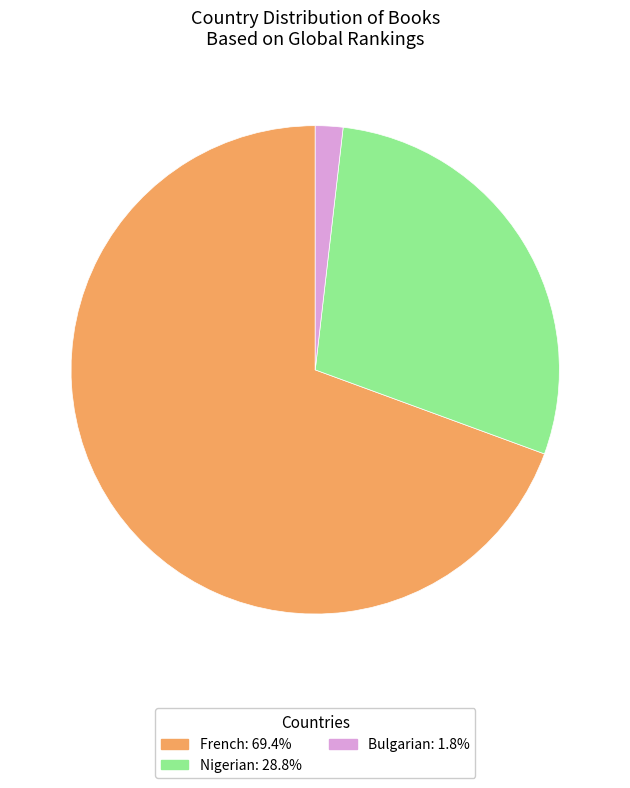

Is the sum of Bulgarian and French greater than half?

Yes